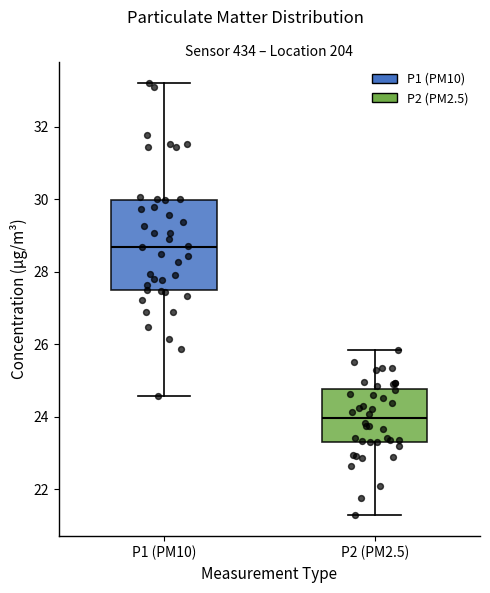

Where is the upper edge of the box for P1 (PM10) on the y-axis? The values are not printed on the chart, so give them approximately, as read against the axis.

30.0